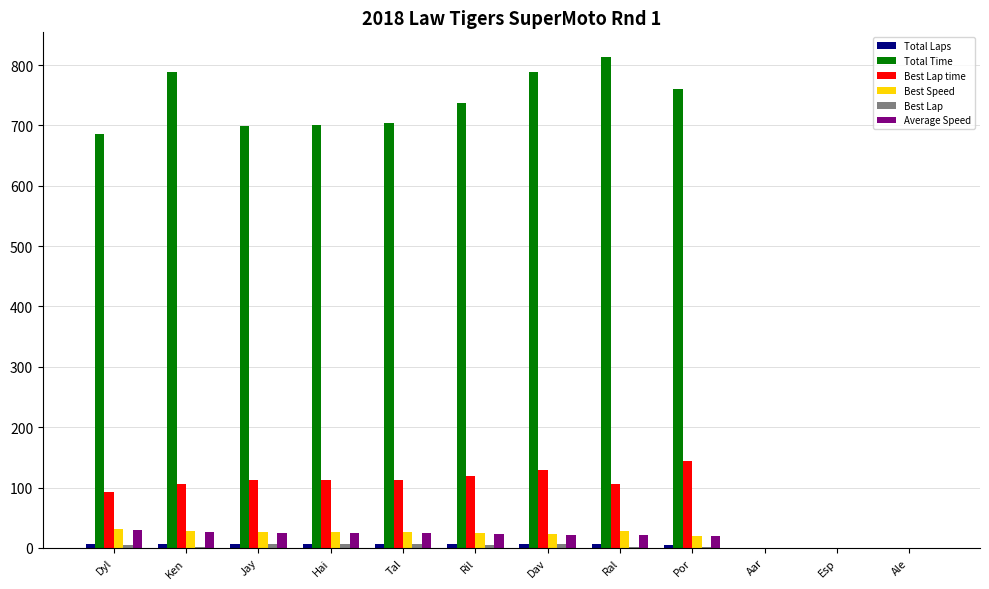

How many distinct data groups are displayed?

6